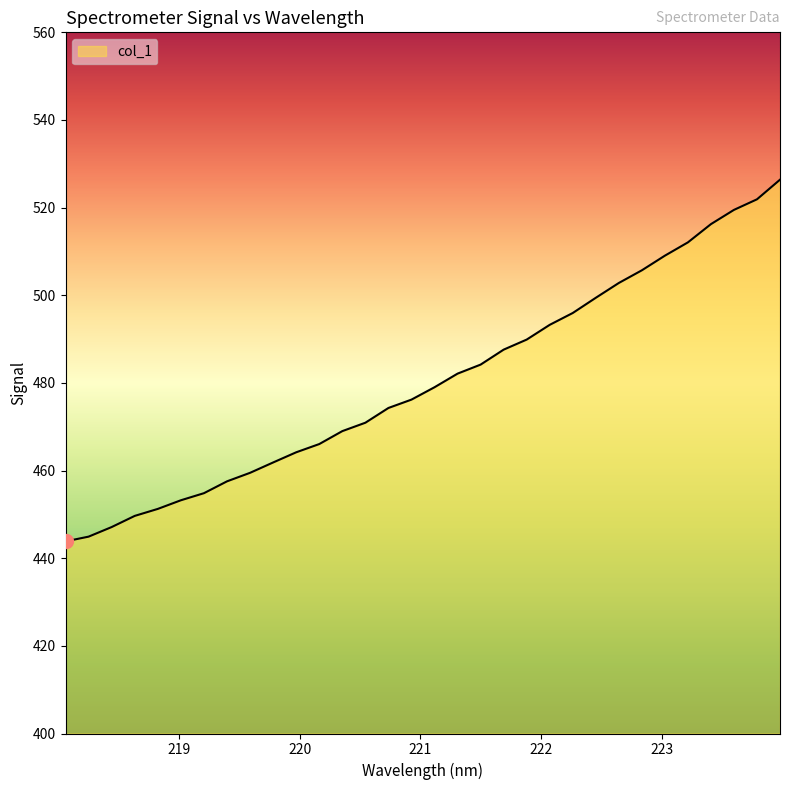

What is the minimum value shown in the chart?

443.8